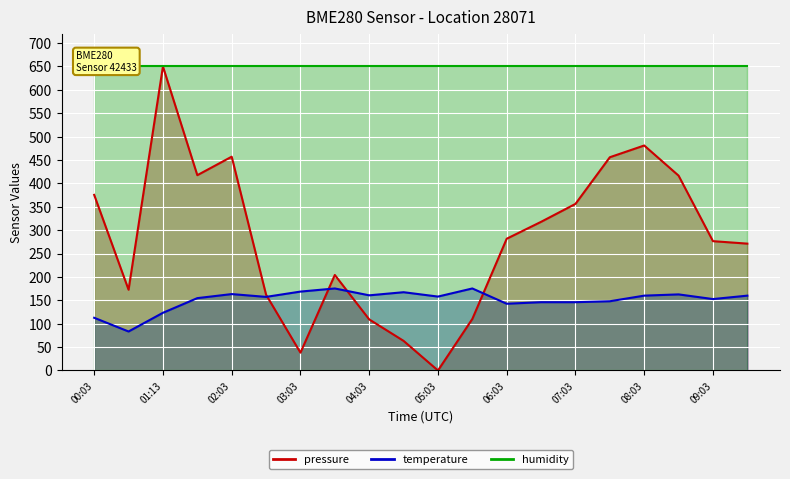

Where is the first local maximum for temperature?

02:03